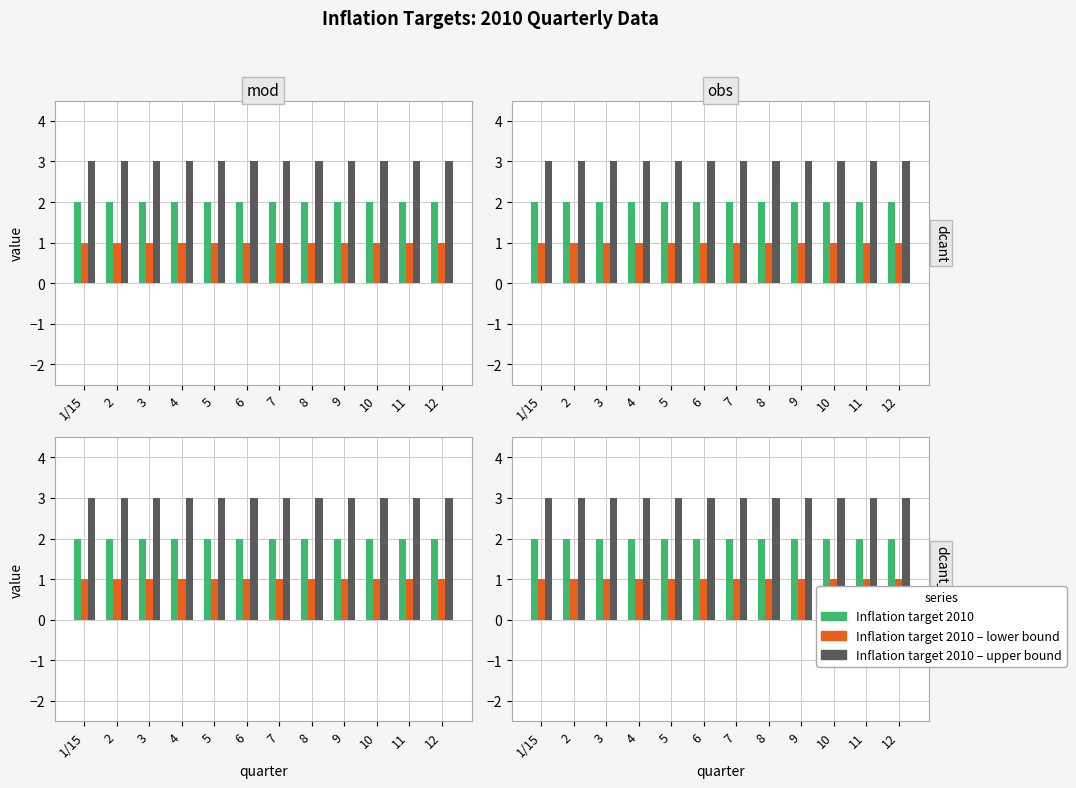

Which series has the largest total across all categories?

Inflation target 2010 – upper bound